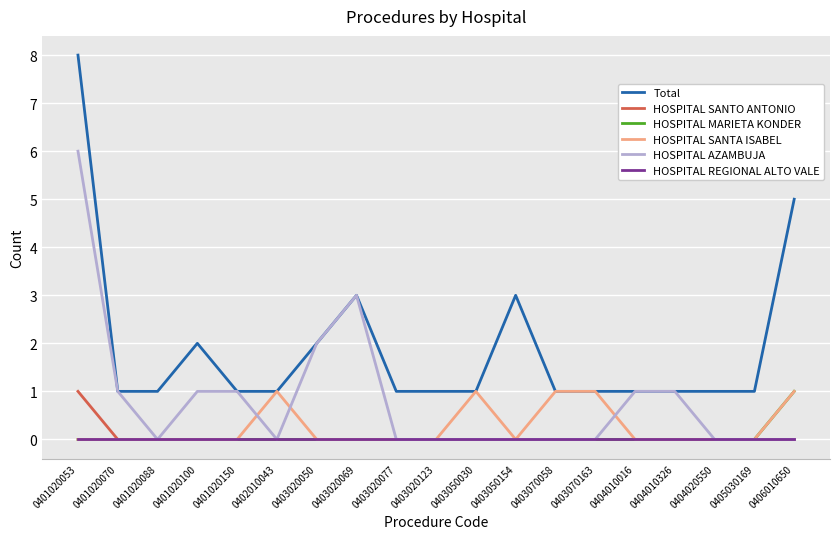

What is the total value across all series at 0403020050?

4